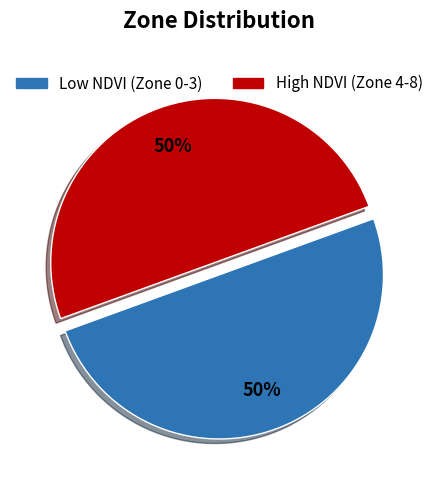

To the nearest percent, what is the average slice percentage?

50%